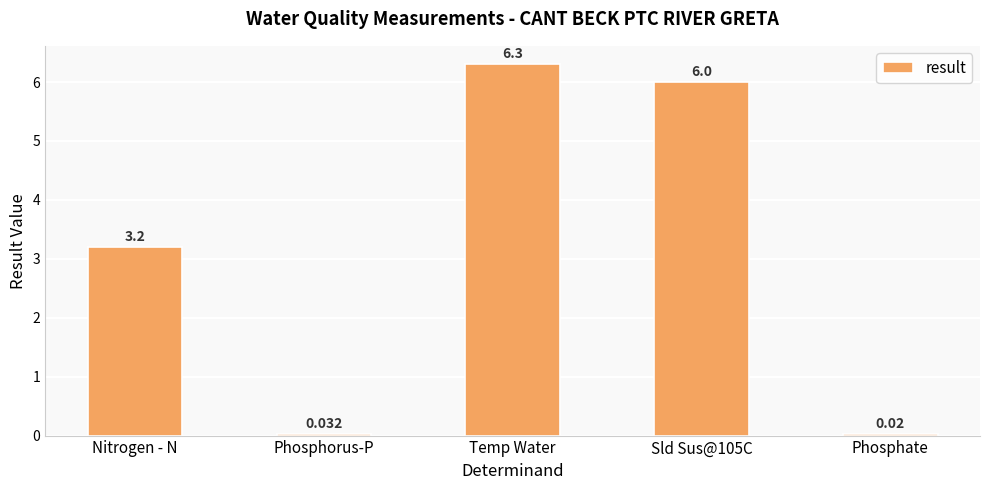

What is the label of the 5th bar from the left?

Phosphate